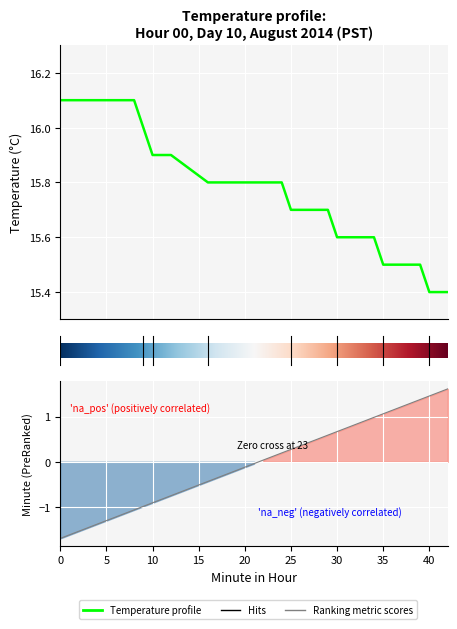

How many lines are shown in the chart?

1